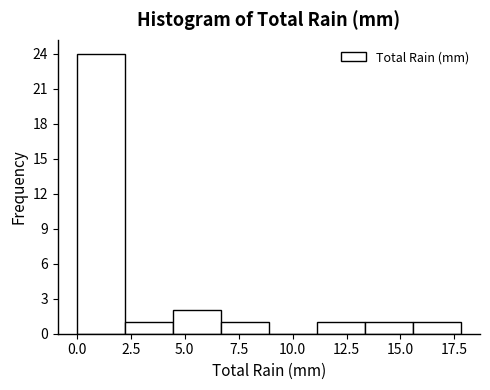

Reading left to right, transcribe this chart: for each bar, give the range it covers on the x-axis and its height. Neither the bar edges nor the heights are printed on the chart, so give them approximately, as read against the axes.

0.0 to 2.0: 24
2.0 to 4.5: 1
4.5 to 6.5: 2
6.5 to 9.0: 1
9.0 to 11.0: 0
11.0 to 13.5: 1
13.5 to 15.5: 1
15.5 to 18.0: 1